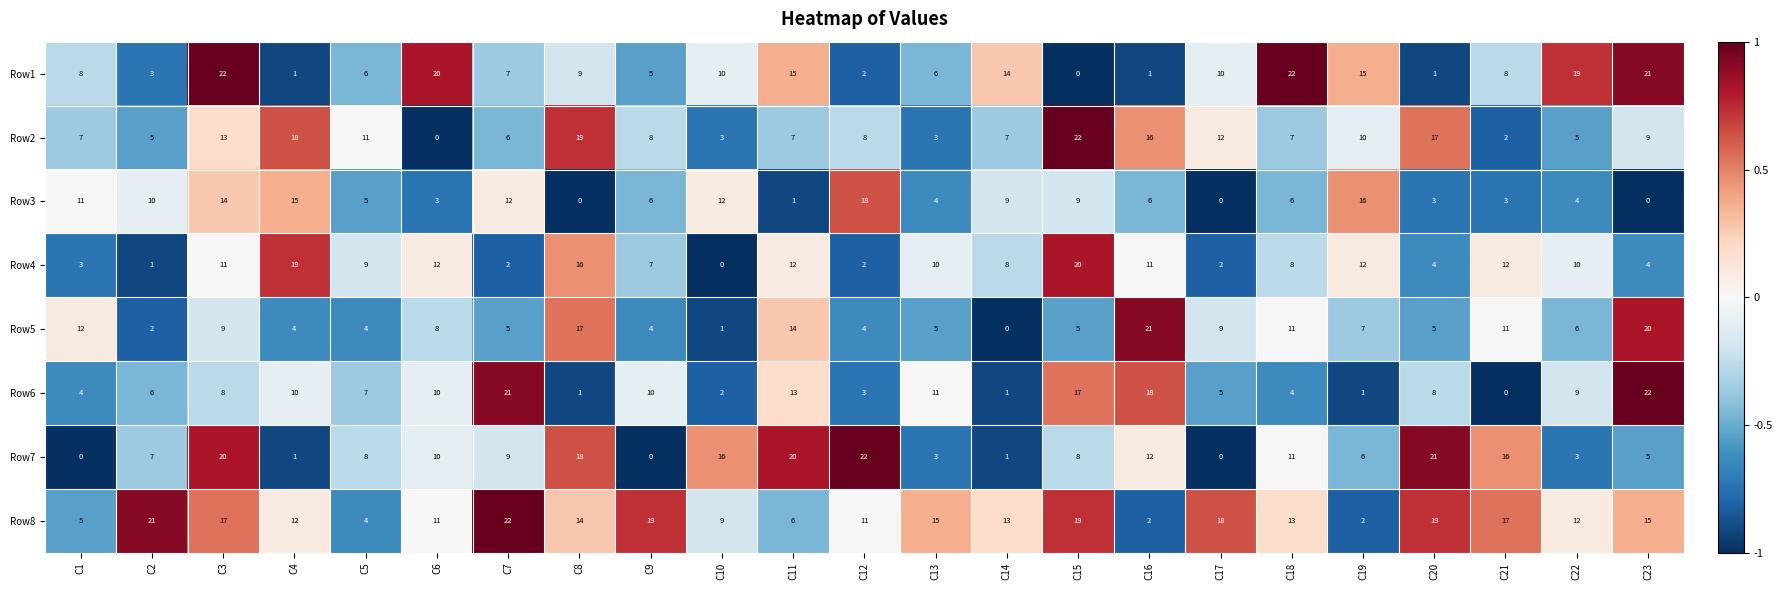

What is the spread (max minus min) of values at C4?

18